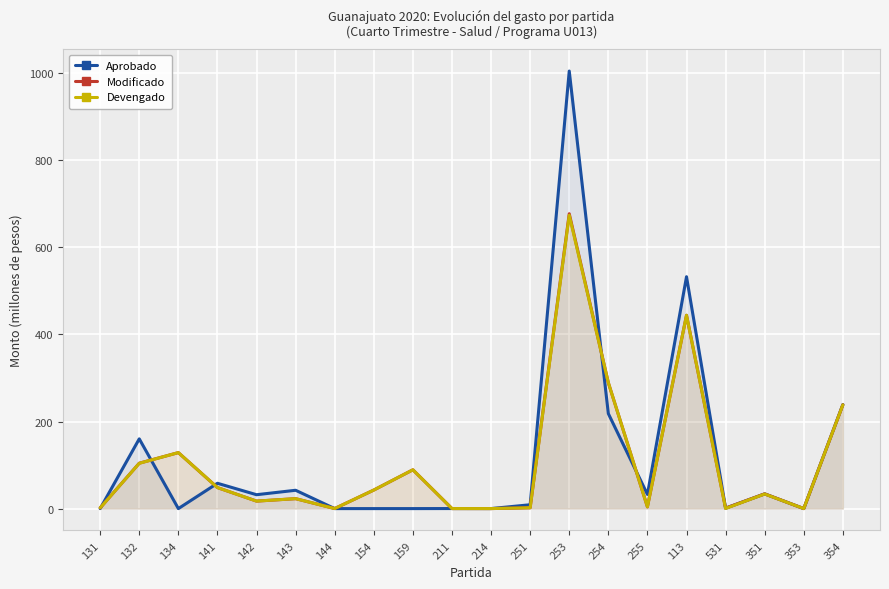

What is the difference between the maximum and minimum values in the Devengado series?

673.9